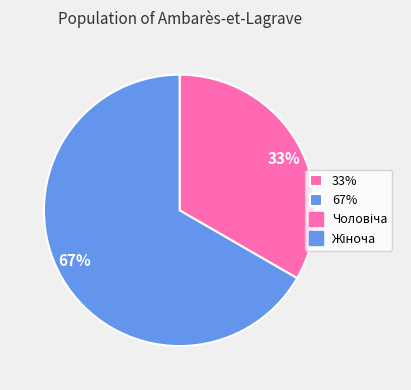

What is the majority slice?

67%